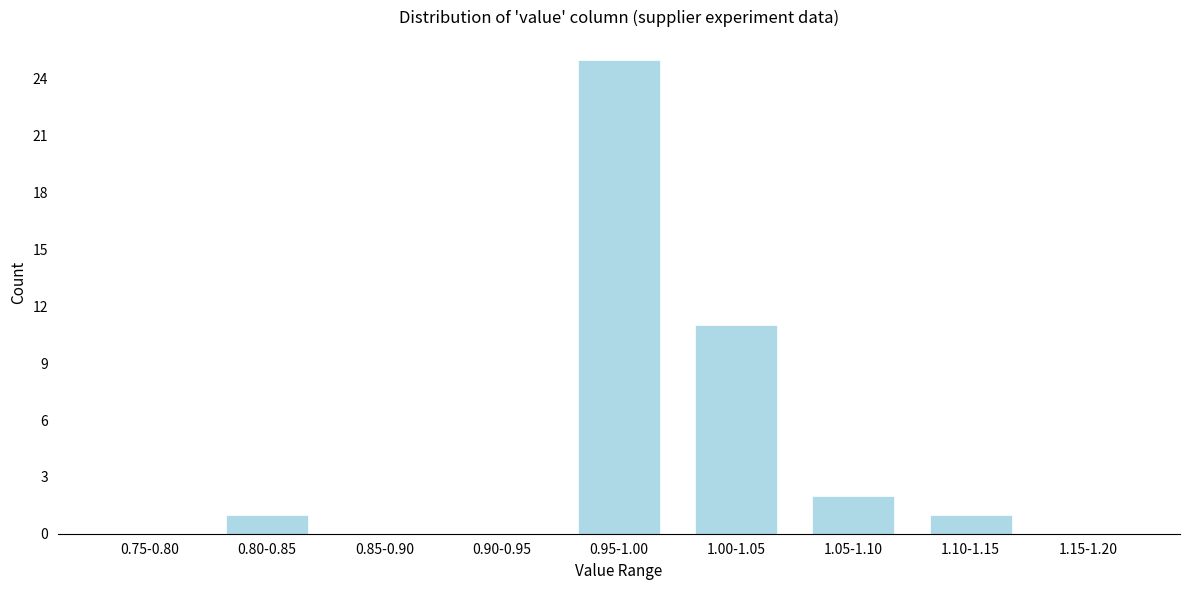

Reading left to right, transcribe all the data shown in this chart.

0.75-0.80=0	0.80-0.85=1	0.85-0.90=0	0.90-0.95=0	0.95-1.00=25	1.00-1.05=11	1.05-1.10=2	1.10-1.15=1	1.15-1.20=0